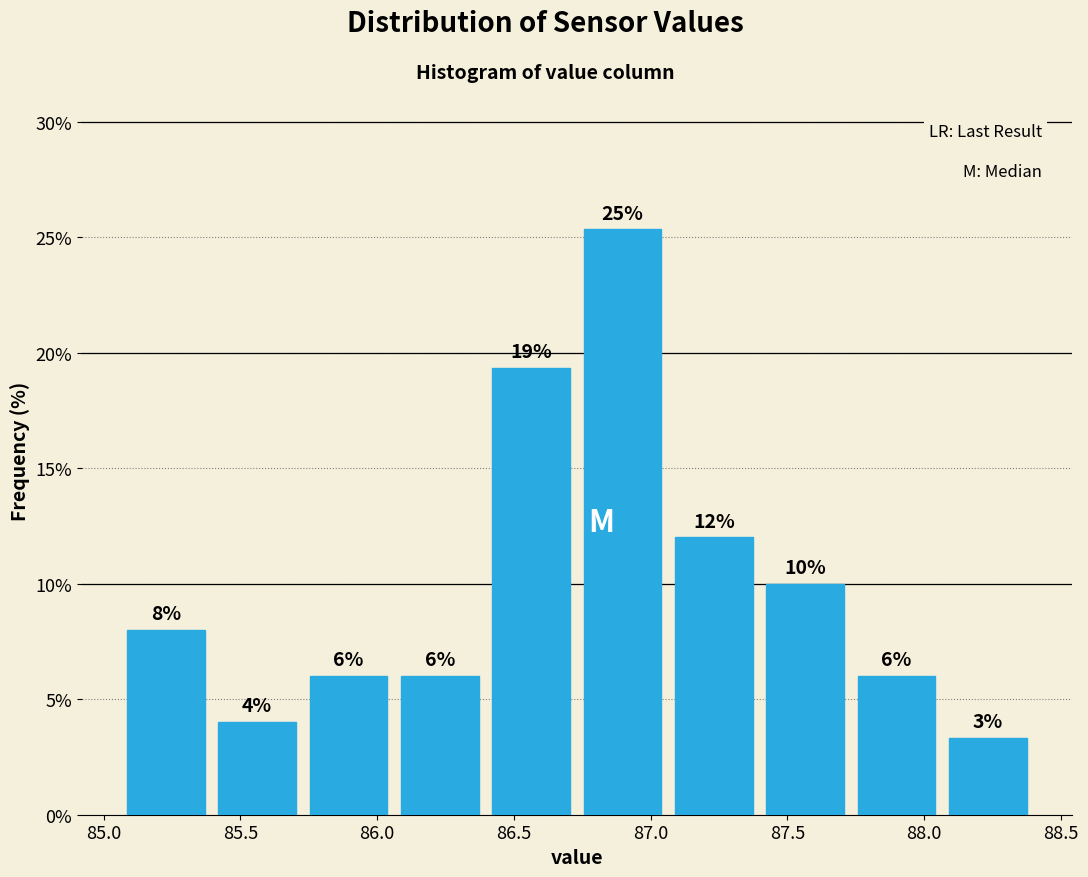

Over which range of the x-axis is the bar tallest?

86.75 to 87.05